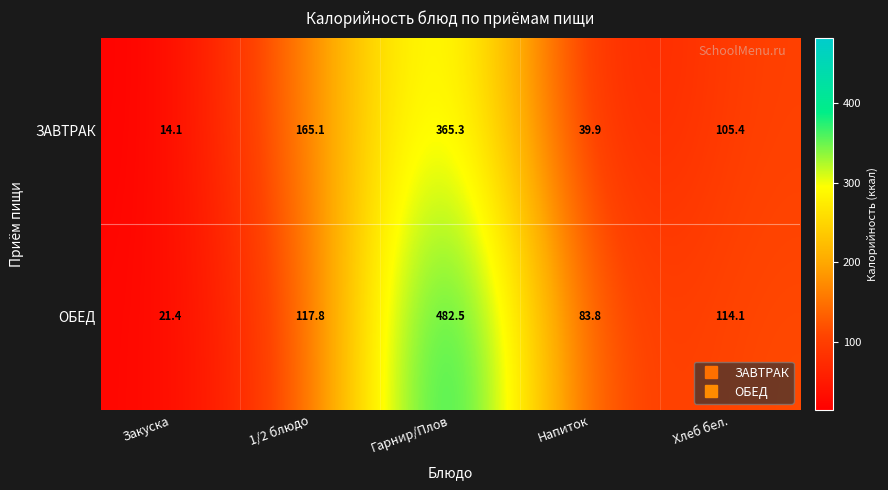

Is the value of ЗАВТРАК at Напиток greater than the value of ОБЕД at Напиток?

No